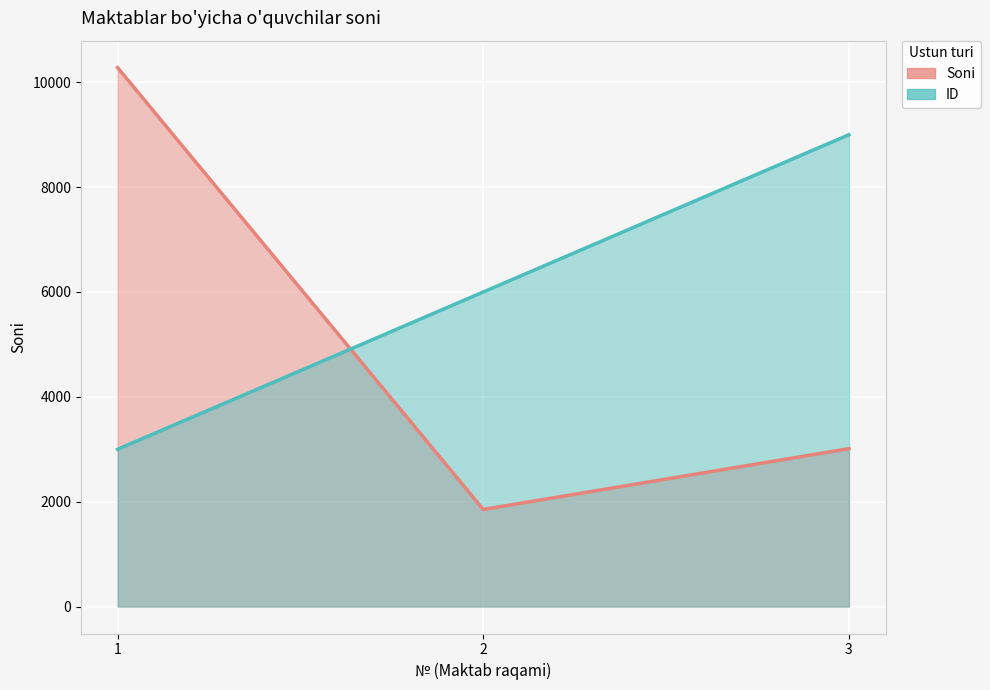

What is the value of the Soni (line) point at the 2nd from the left?

1852